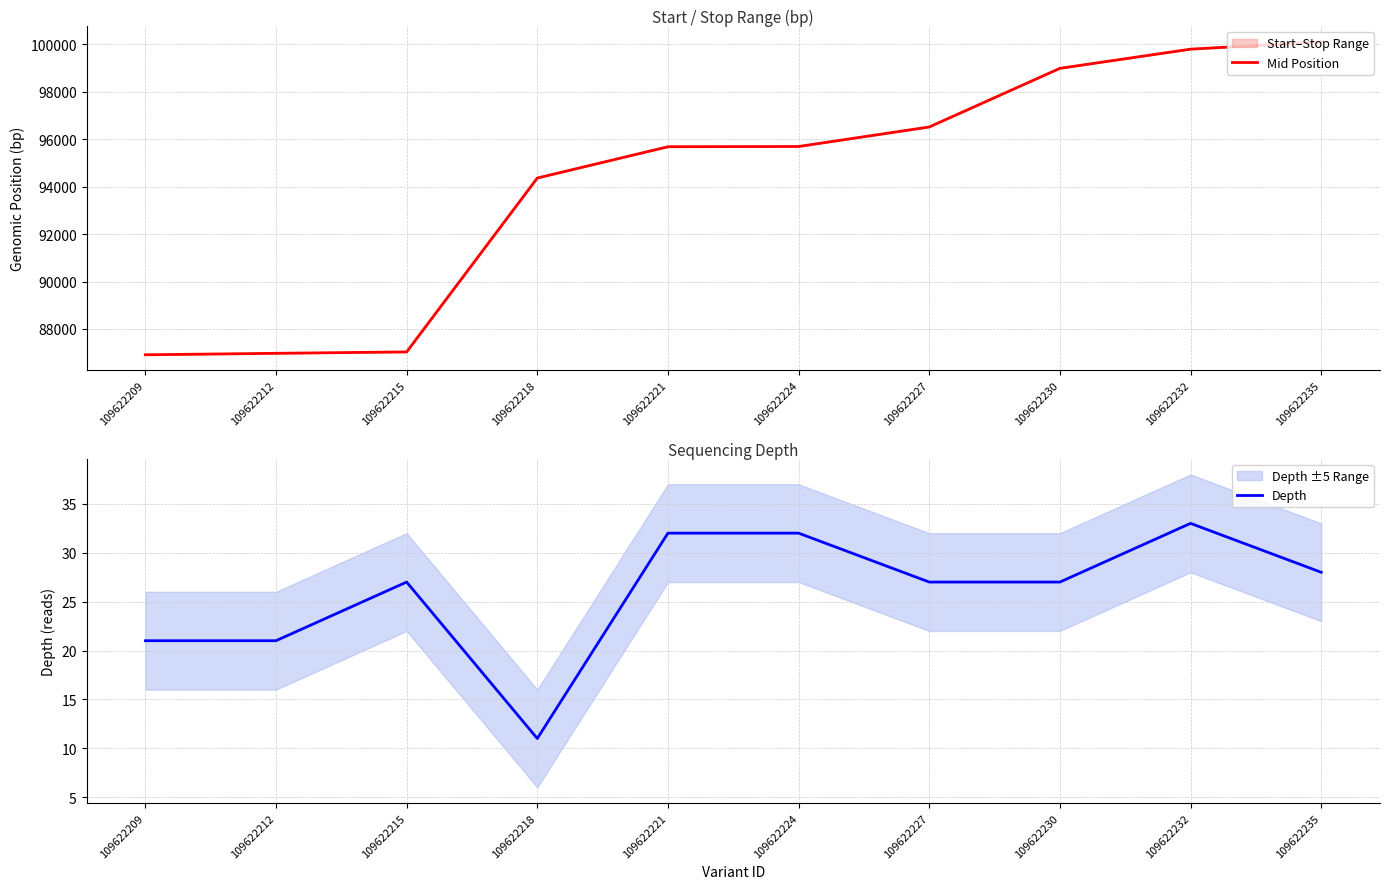

Rank the series by their maximum value, from lowest to highest.

Depth, Mid Position